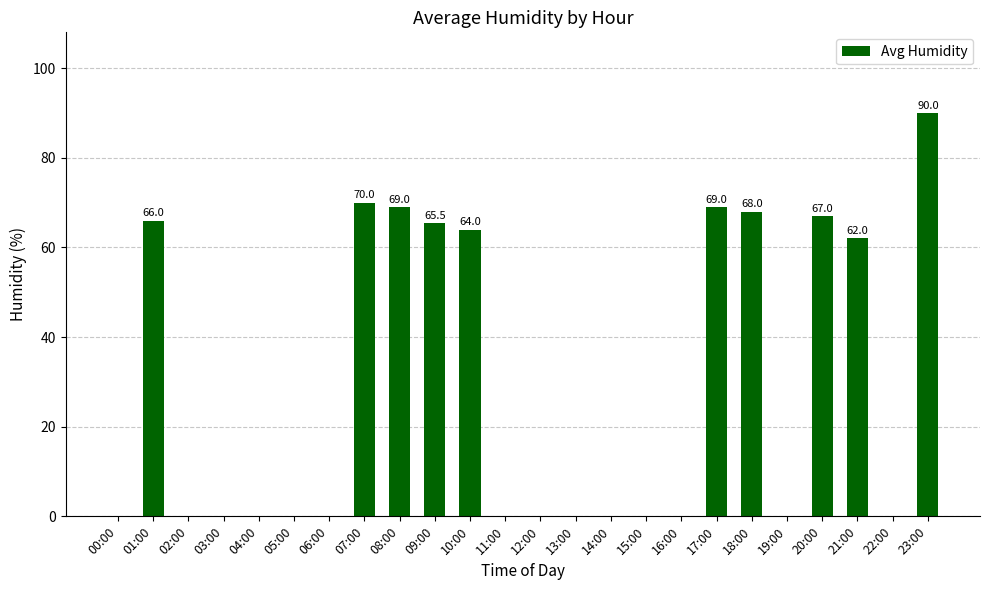

True or false: the data shows 68.0 at 18:00.

True